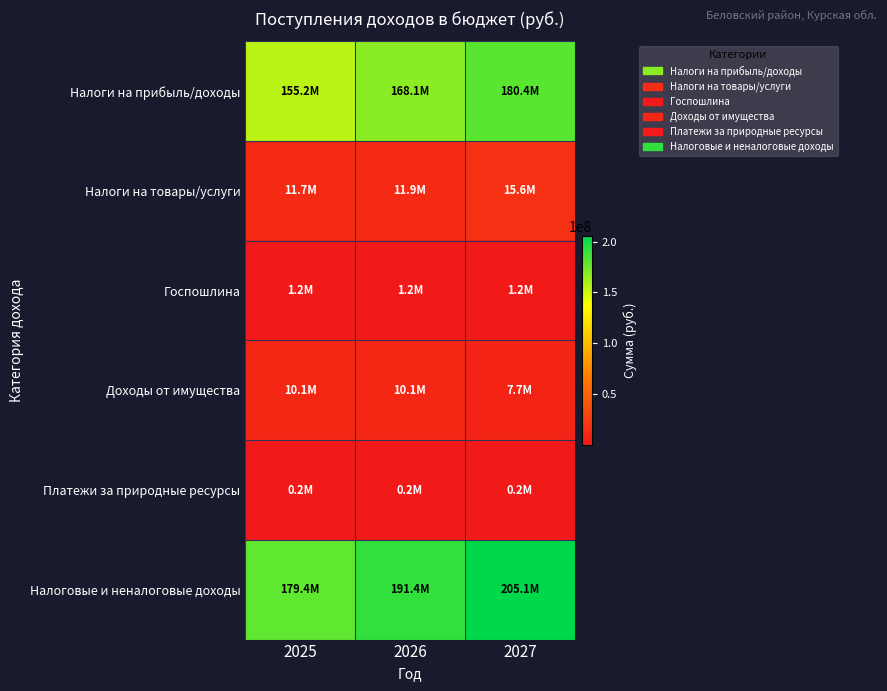

Which series changed the most between 2025 and 2027?

Налоговые и неналоговые доходы